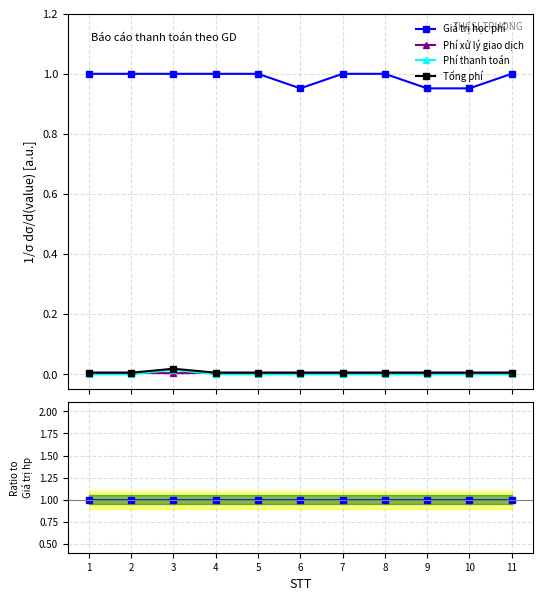

How many lines are shown in the chart?

4